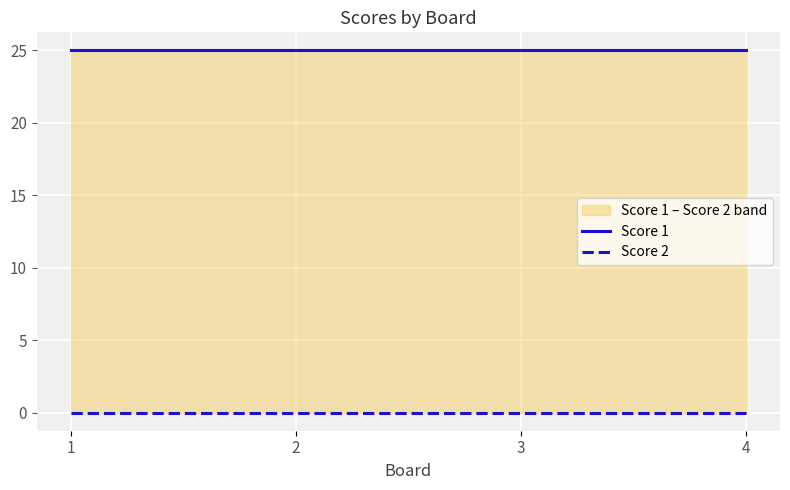

Which has a higher value, 4 or 1?

4